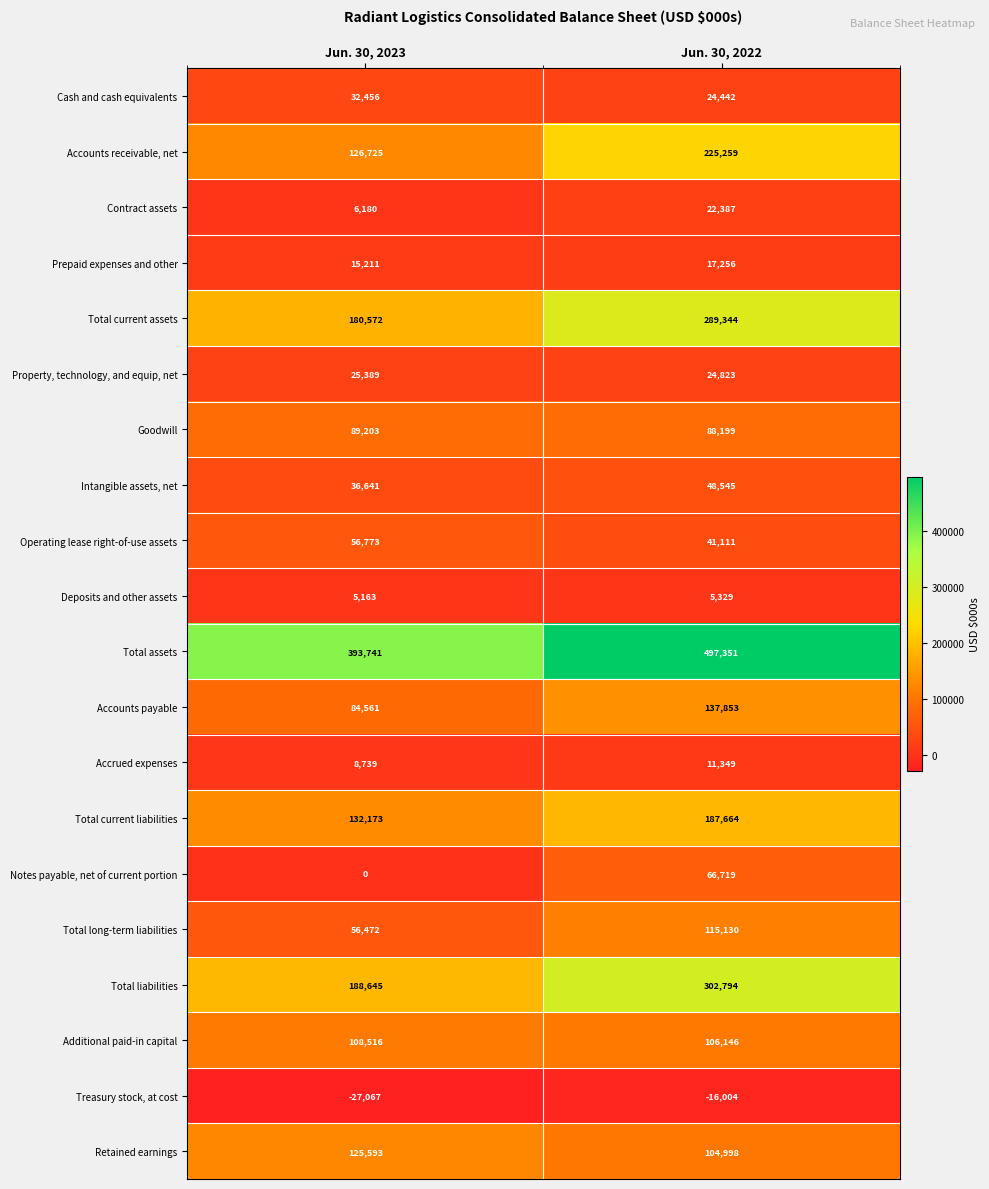

True or false: Intangible assets, net has a value of 15051 at Jun. 30, 2023.

False